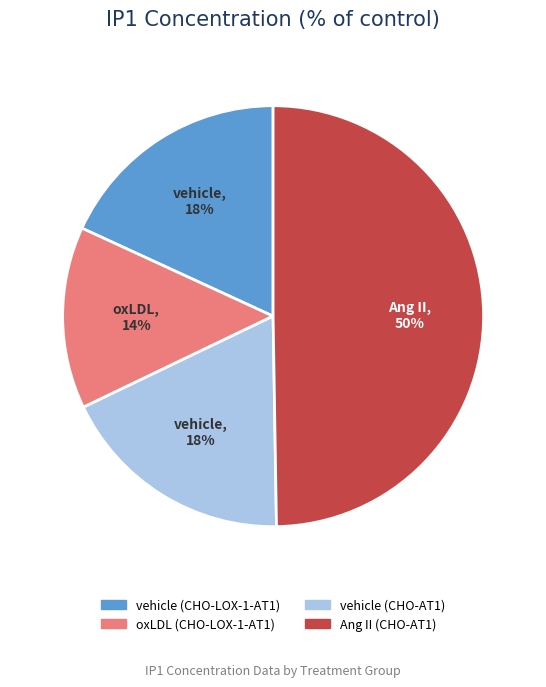

Does vehicle (CHO-AT1) represent more than half of the total?

No